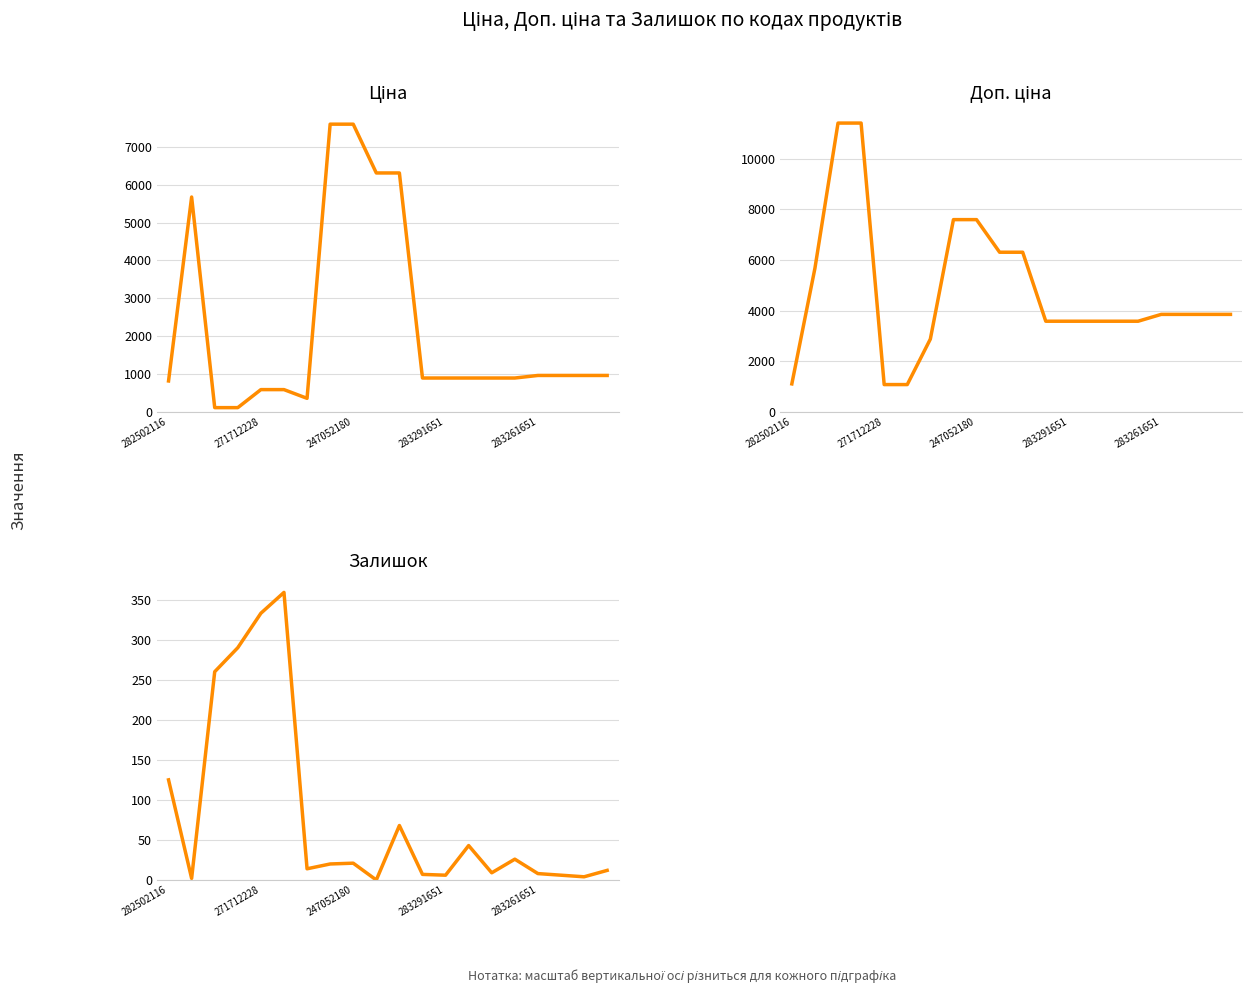

What is the average value of the Залишок series?

80.7